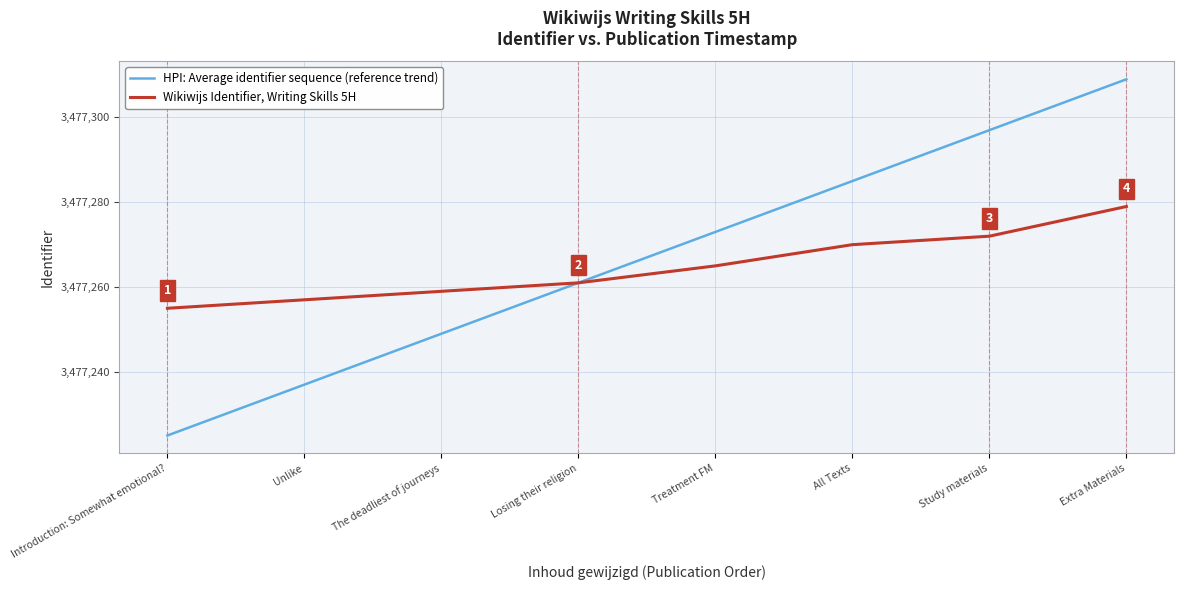

What position from the right is The deadliest of journeys?

6